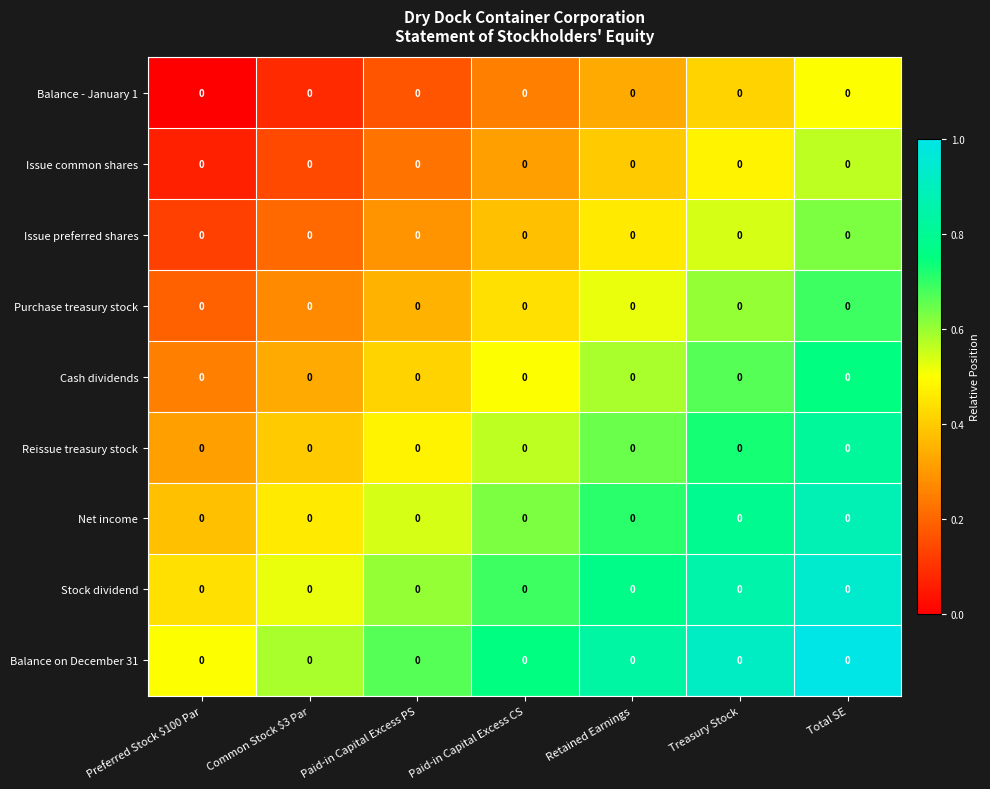

Which category has the lowest value across all series?

Preferred Stock $100 Par